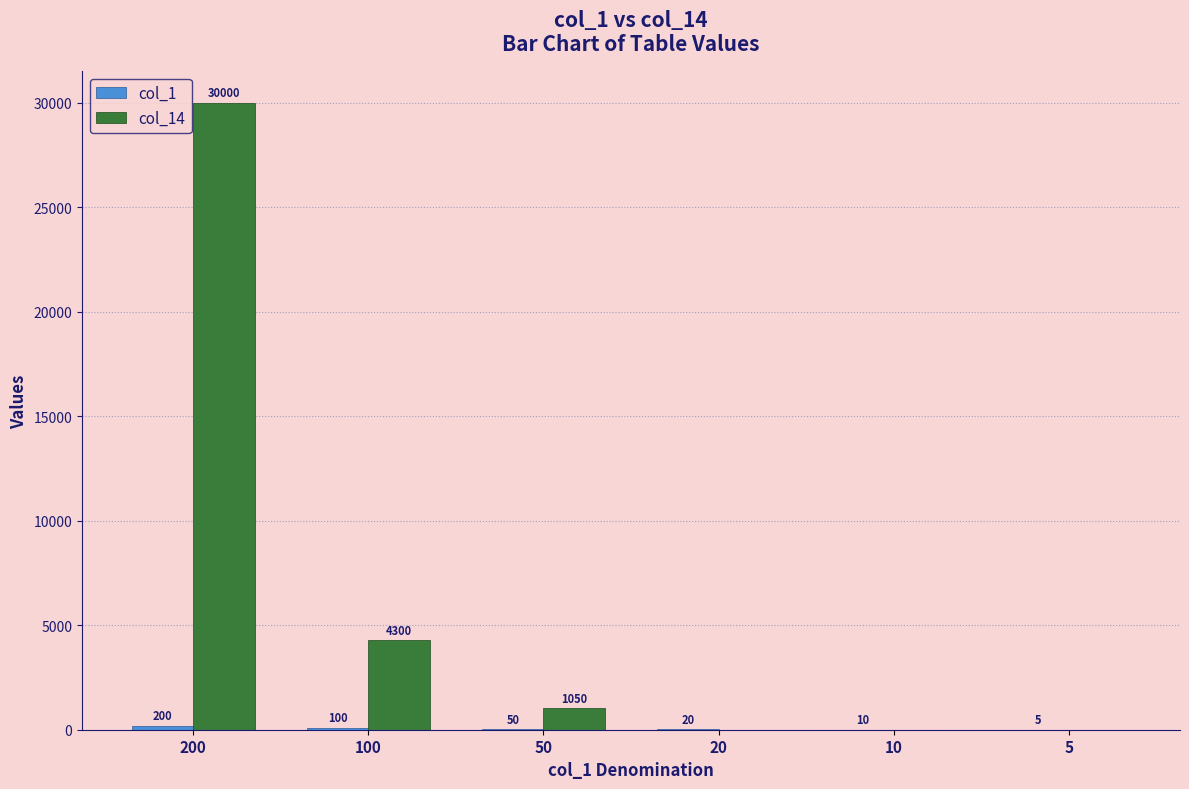

At which category is the sum across all series the highest?

200